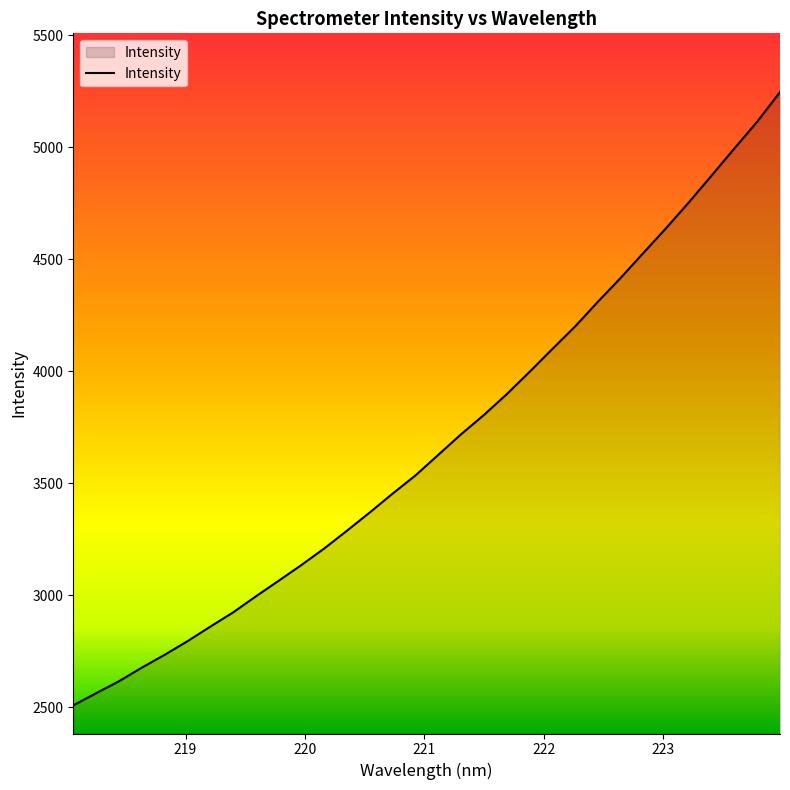

How many lines are shown in the chart?

1